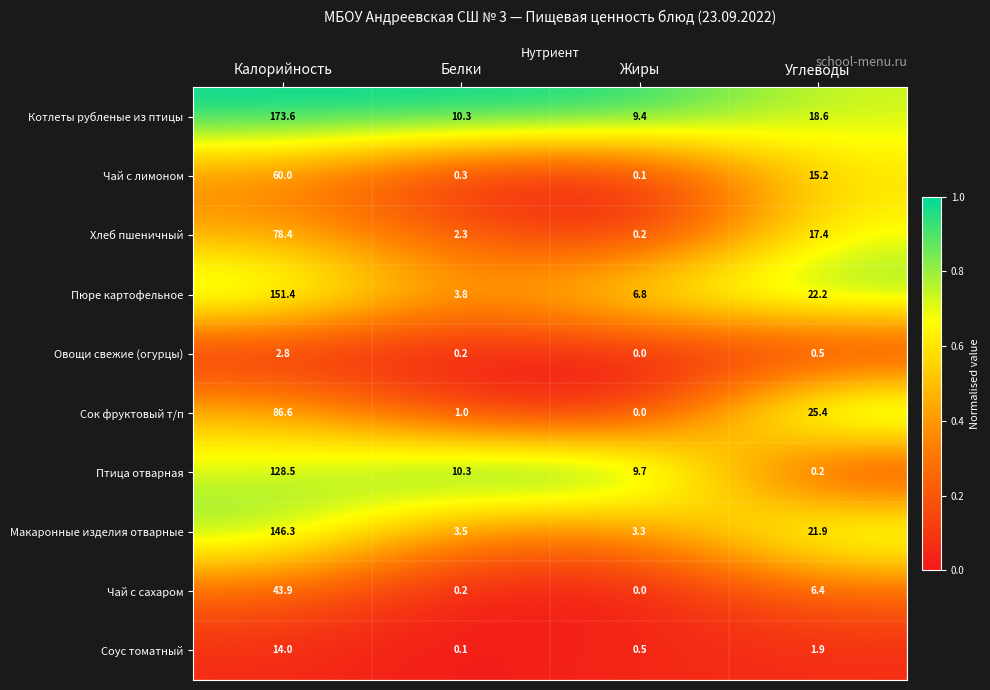

What is the sum of all Чай с лимоном values?

75.6